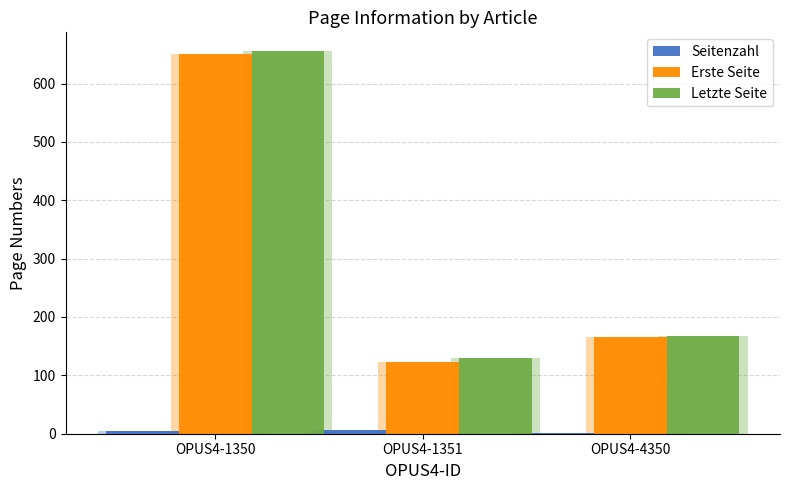

What is the minimum value for Erste Seite?

123